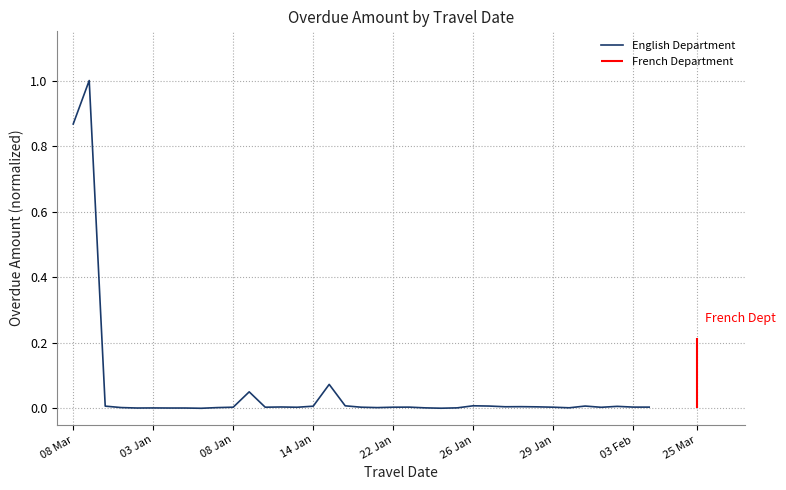

What is the average value?

0.1